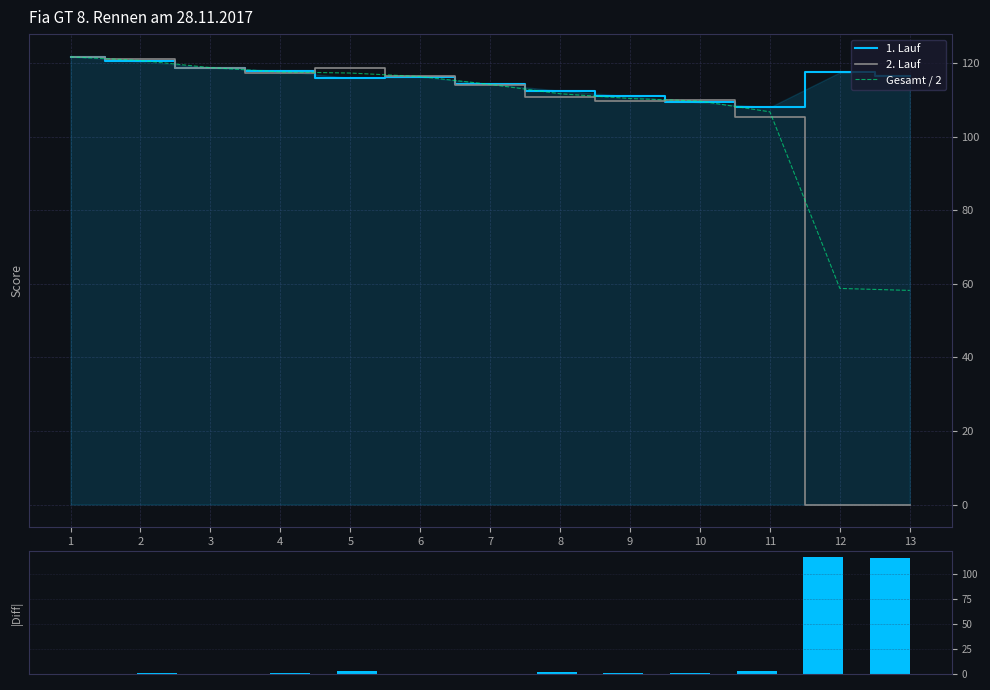

What is the difference between the maximum and second lowest values in the Gesamt / 2 series?

63.0